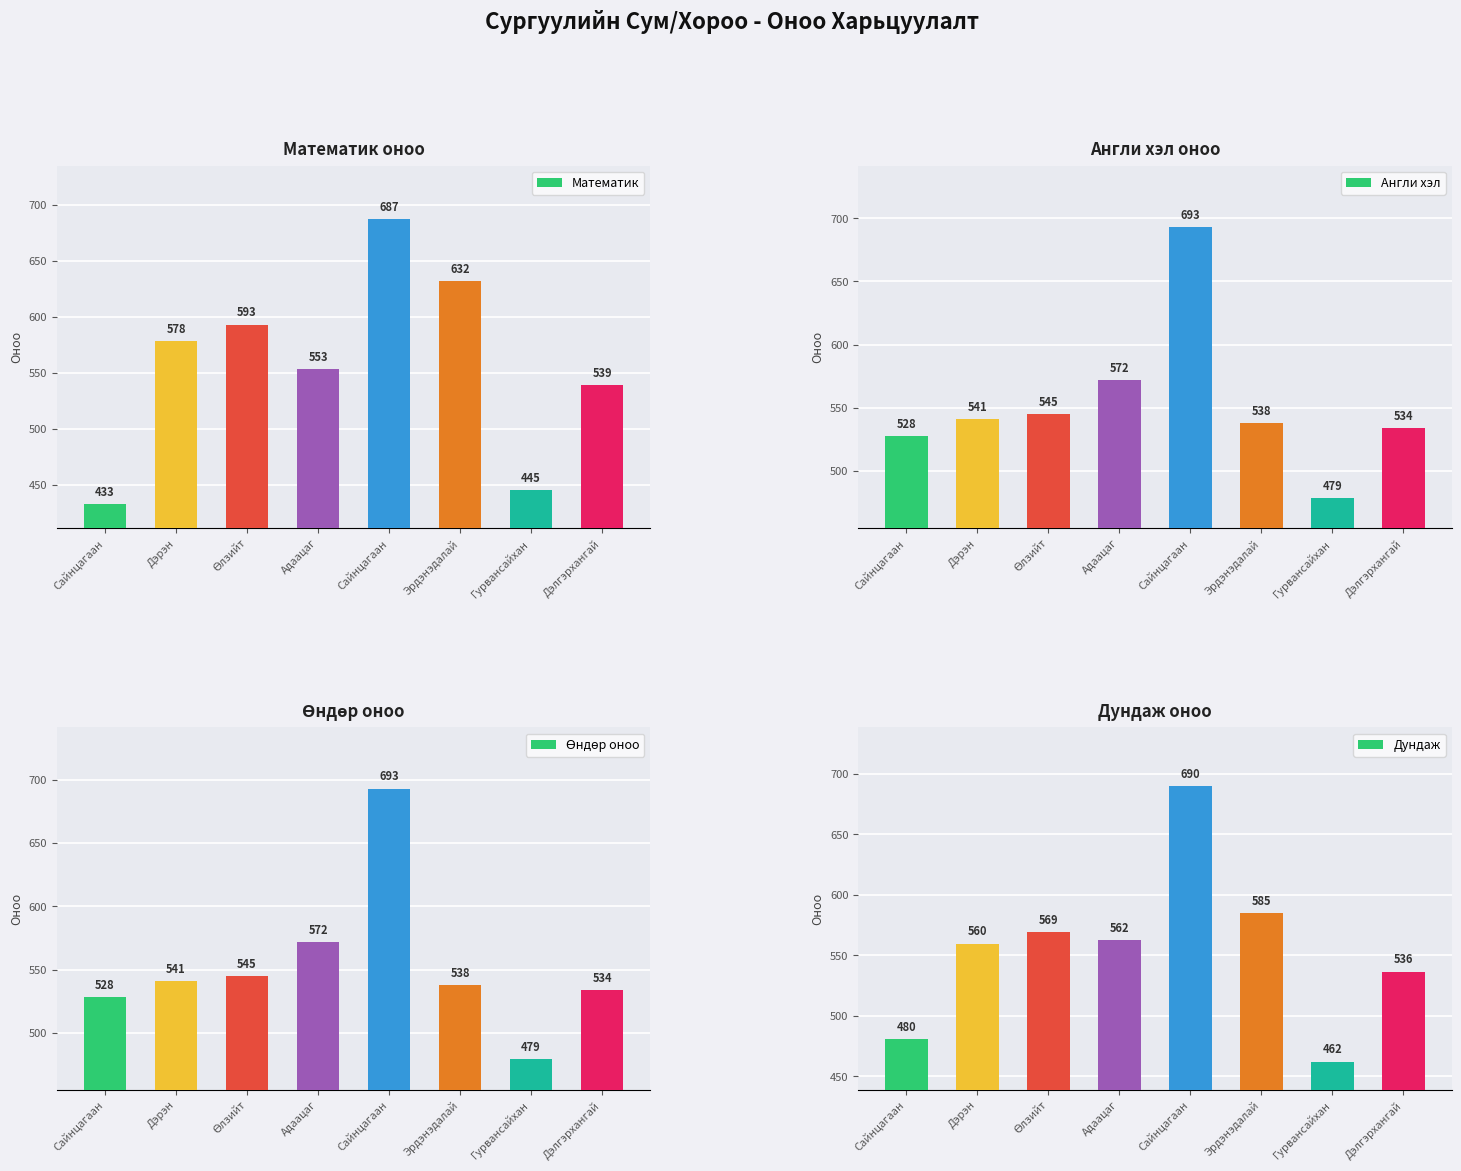

The Дундаж series shows 766.4 at Дэрэн. True or false?

False